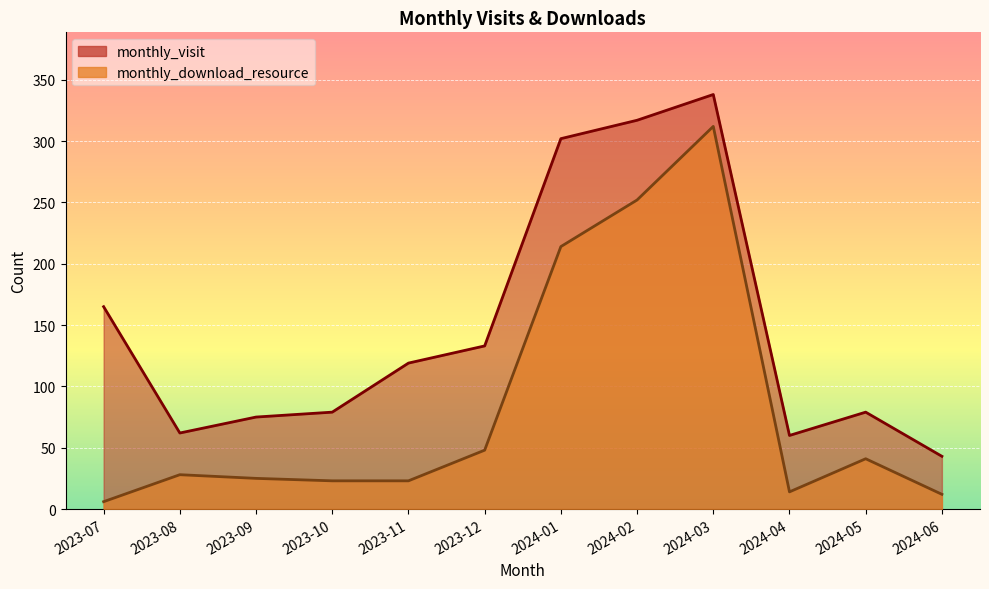

How many values in the monthly_visit series are below 119?

6